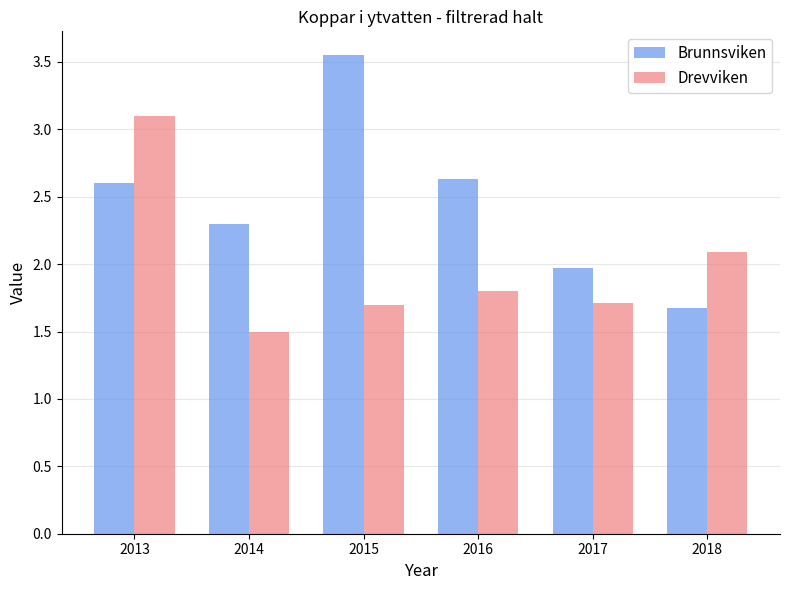

Read the Brunnsviken value at 2017.

2.0